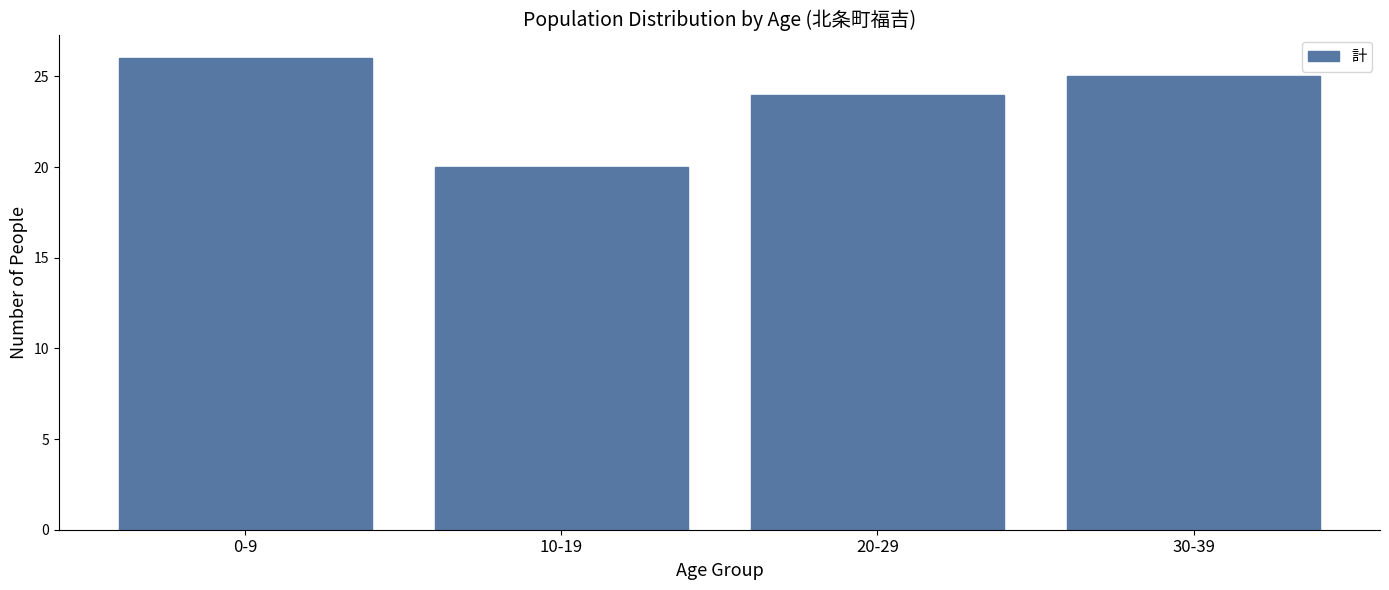

Reading right to left, transcribe all the data shown in this chart.

25	24	20	26